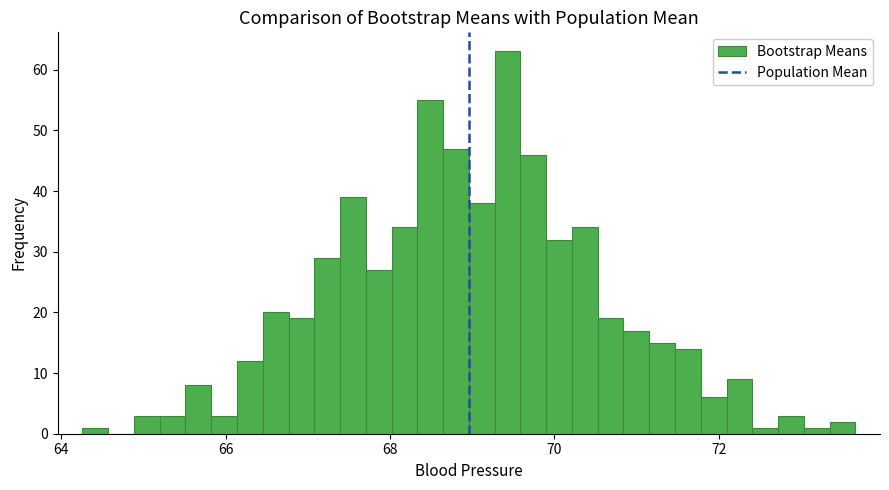

Around what value on the x-axis is the tallest bar? Give the approximate position of its centre, as read against the axis.

69.4